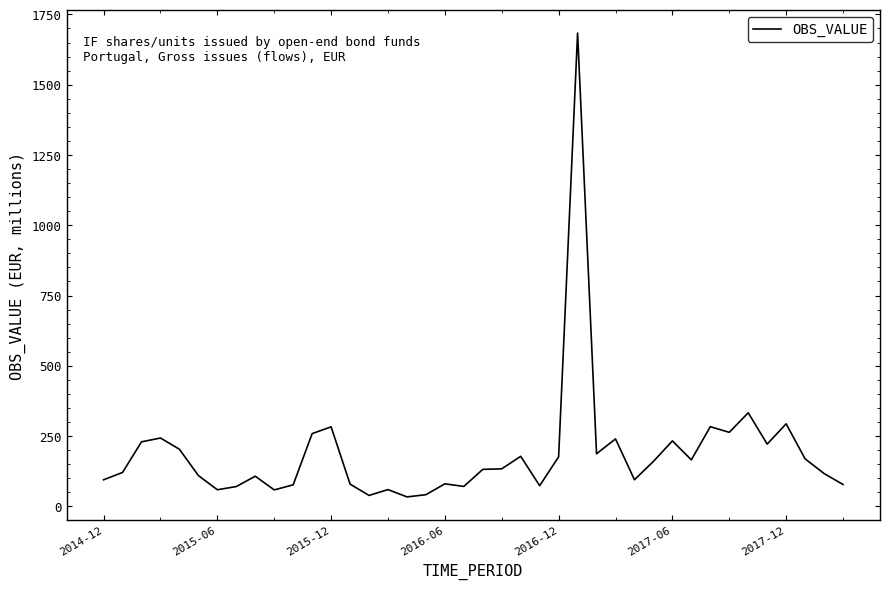

What is the maximum value shown in the chart?

1683.7